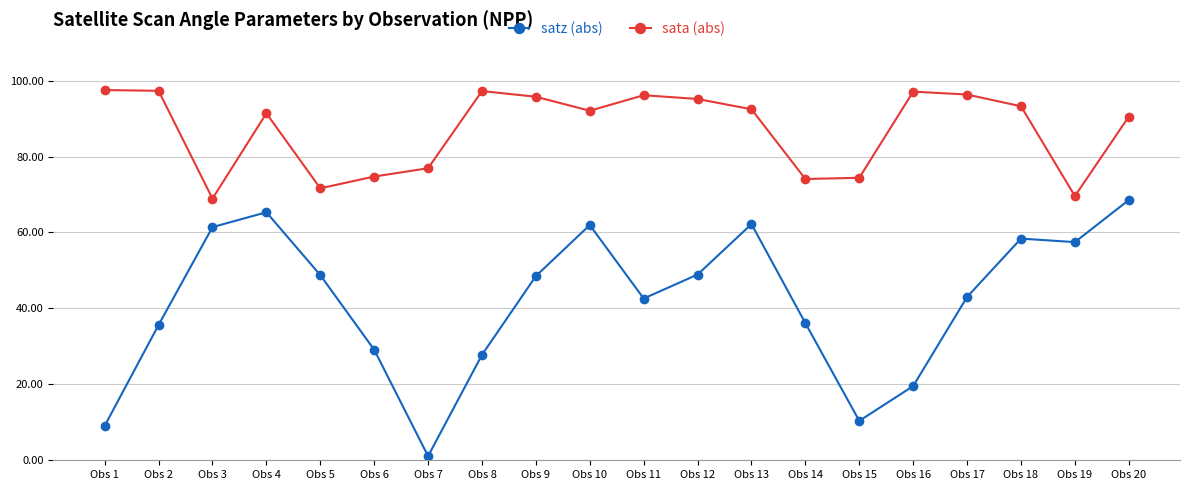

The satz (abs) series shows 71.3 at Obs 11. True or false?

False